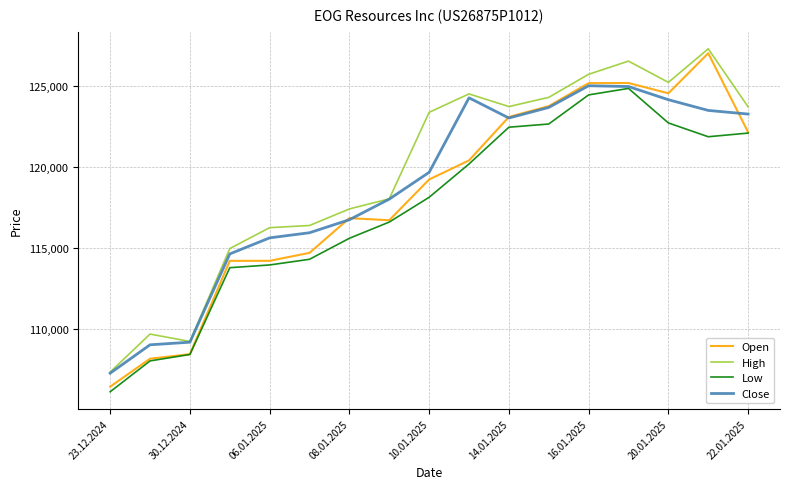

How many values in the Low series are below 118141?

8